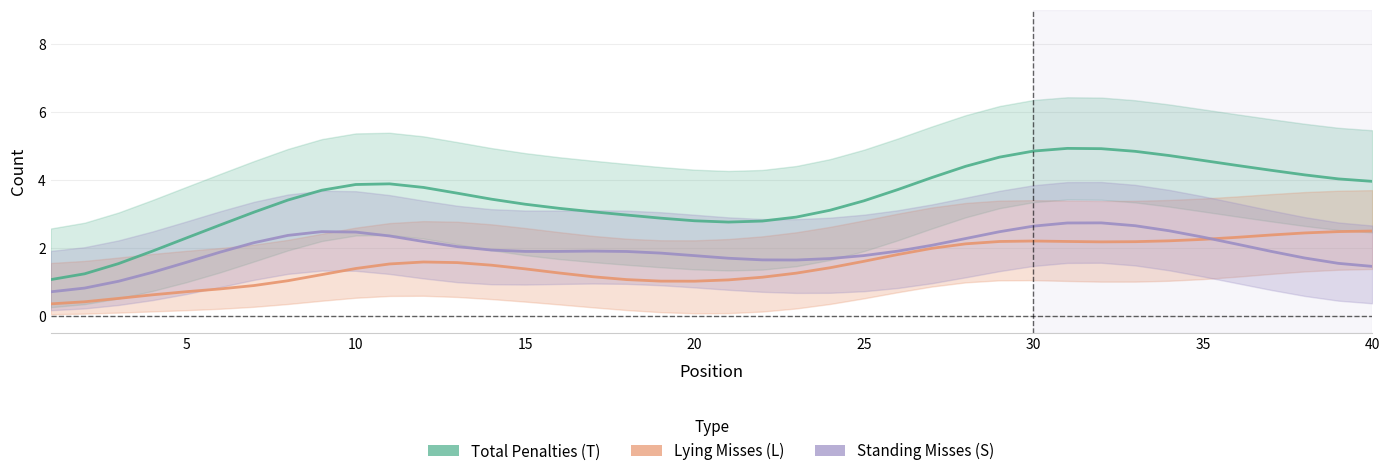

Count the number of categories in the chart.

40